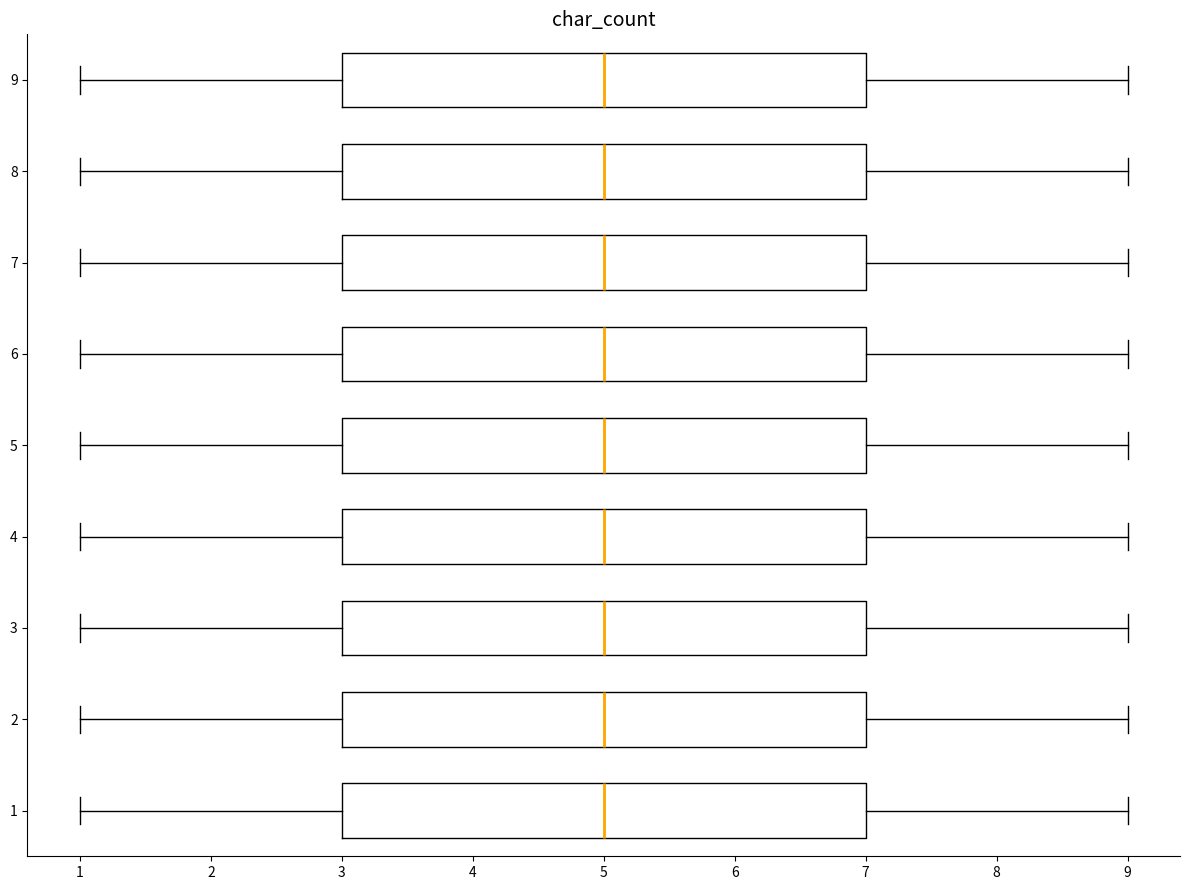

Reading bottom to top, transcribe this box plot: for each box, give where its median line is, the range the box spans, and where its two whiskers end, as read against the x-axis. The values are not printed on the chart, so give them approximately, as read against the axis.

1: median 5, box 3 to 7, whiskers 1 to 9
2: median 5, box 3 to 7, whiskers 1 to 9
3: median 5, box 3 to 7, whiskers 1 to 9
4: median 5, box 3 to 7, whiskers 1 to 9
5: median 5, box 3 to 7, whiskers 1 to 9
6: median 5, box 3 to 7, whiskers 1 to 9
7: median 5, box 3 to 7, whiskers 1 to 9
8: median 5, box 3 to 7, whiskers 1 to 9
9: median 5, box 3 to 7, whiskers 1 to 9